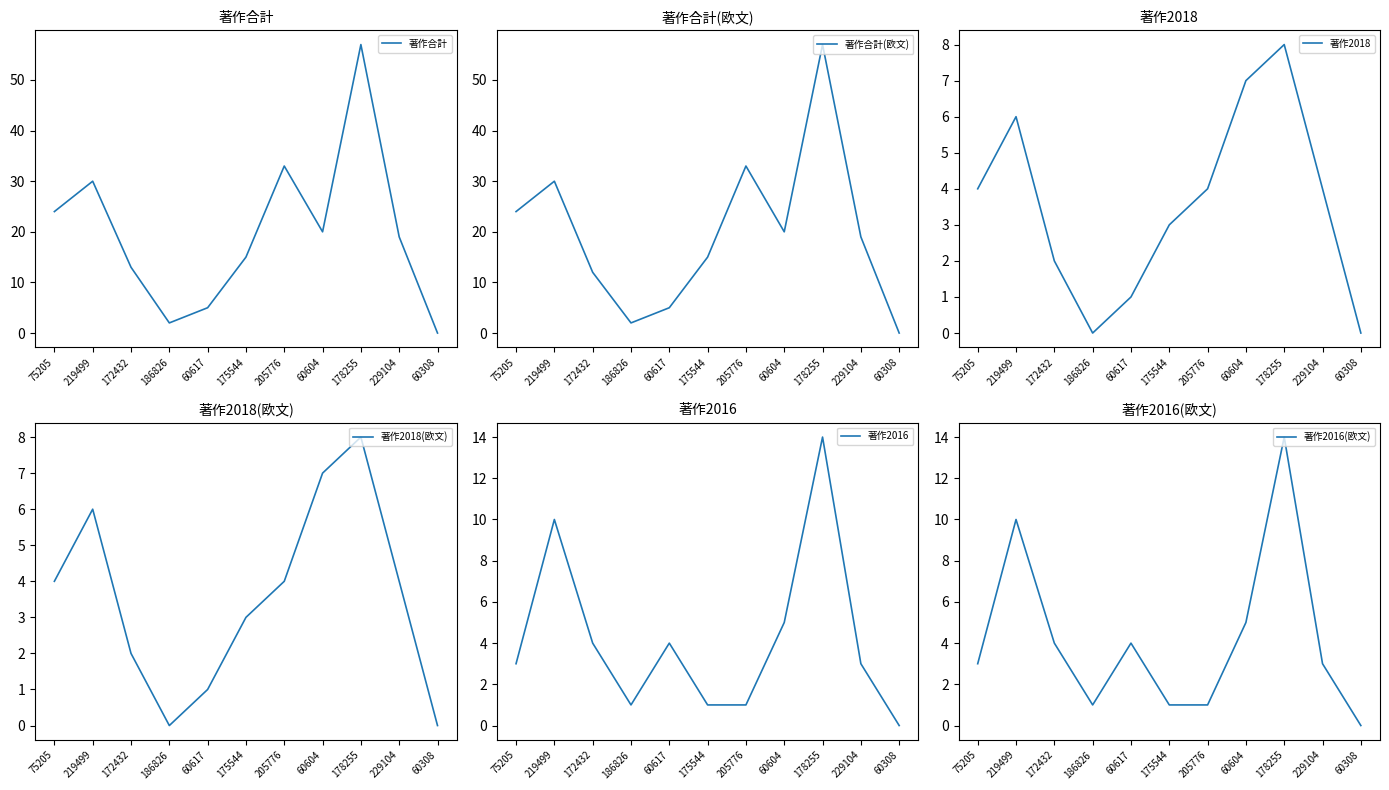

Where is the first local maximum for 著作合計?

219499